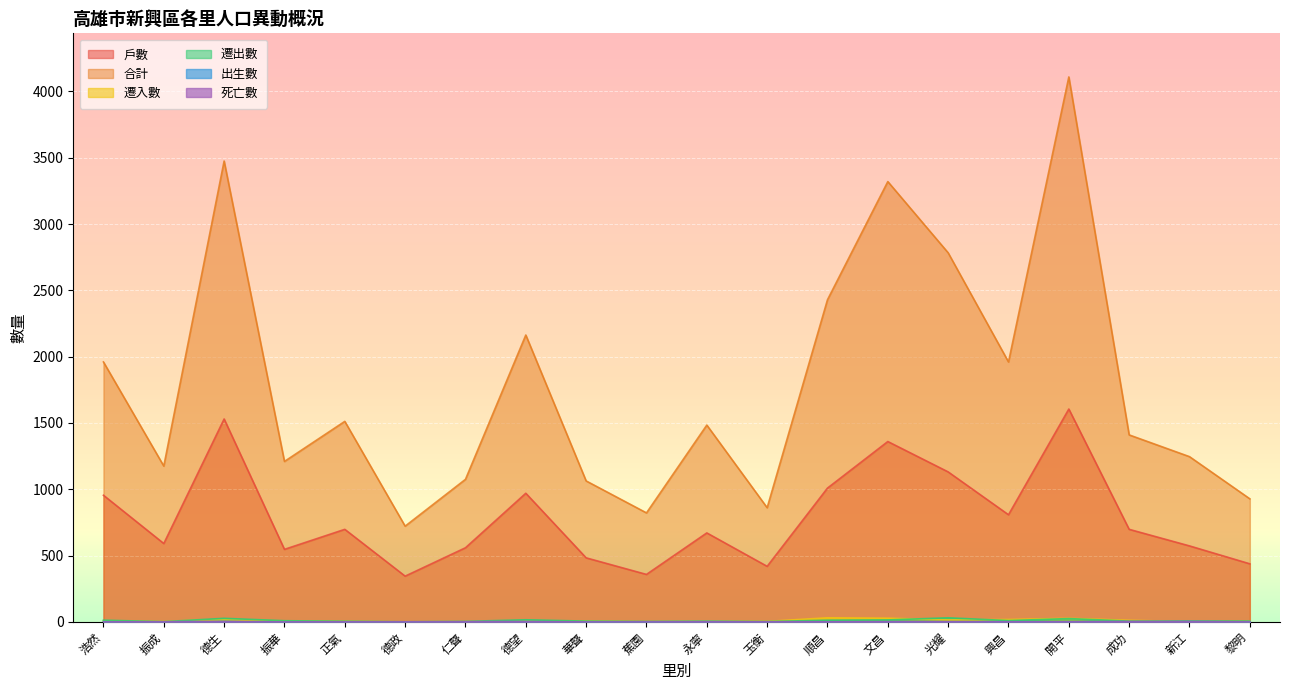

Between 光耀 and 成功, which series saw the biggest shift?

合計